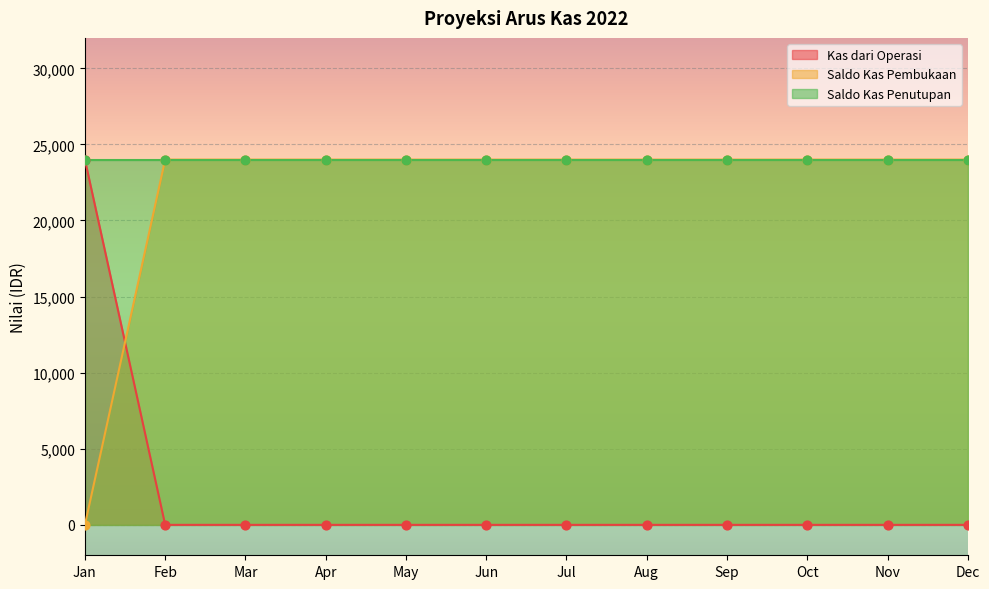

Which series contains the lowest Y value?

Kas dari Operasi